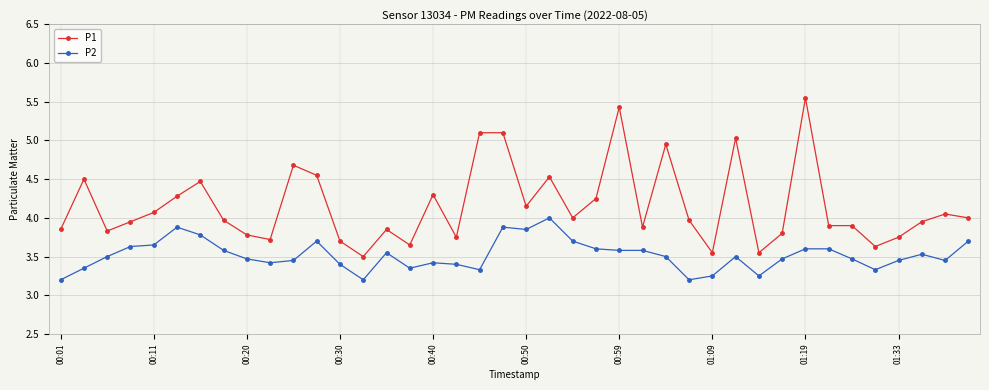

Which series has the largest total across all categories?

P1